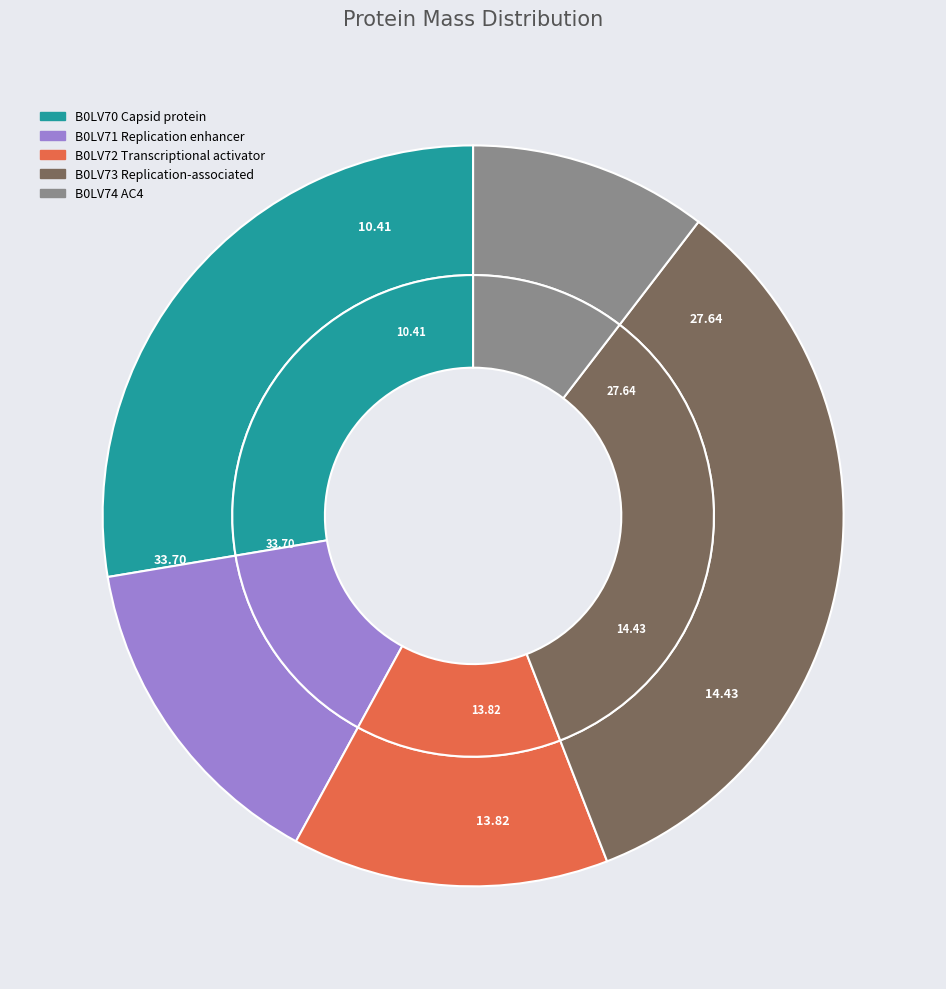

To the nearest percent, what is the difference between the B0LV71 Replication enhancer and B0LV73 Replication-associated slice percentages?

19%